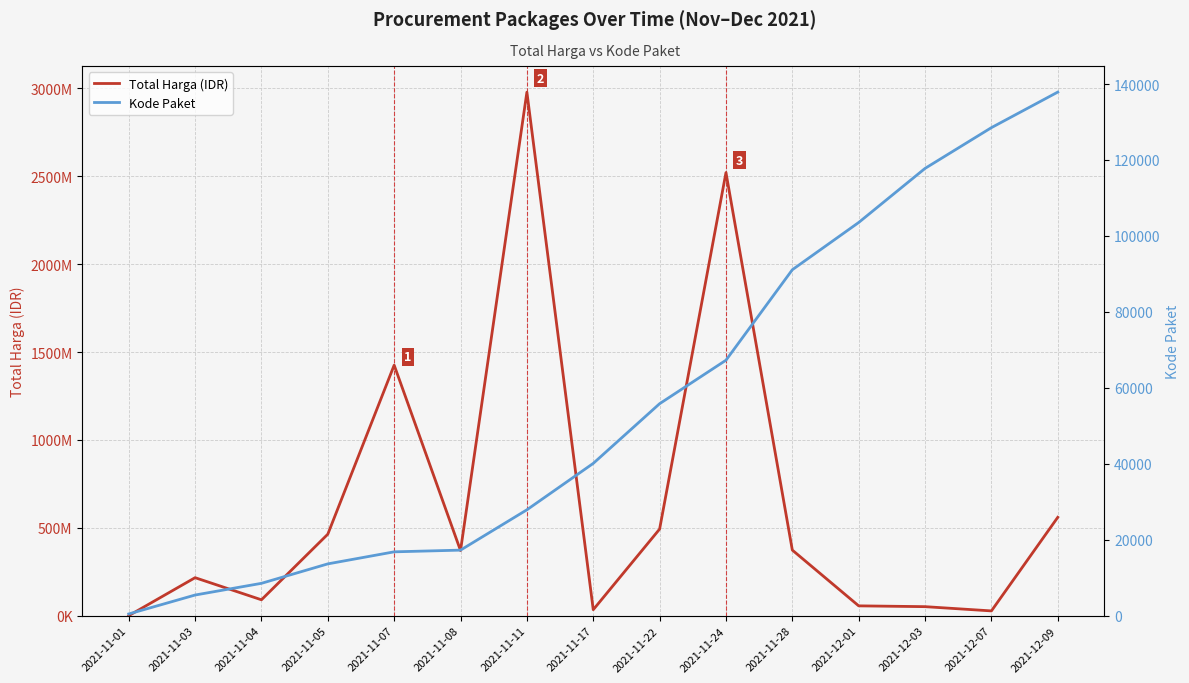

Rank the series at 2021-11-22 from lowest to highest value.

Kode Paket, Total Harga (IDR)